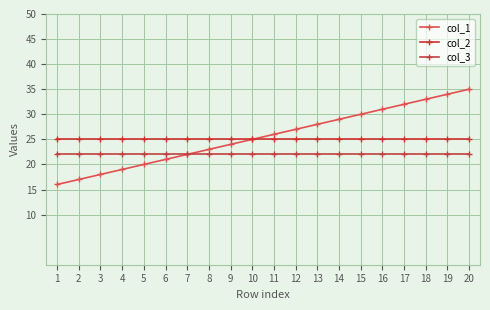

True or false: col_2 has more than 2 points higher than both neighbors.

False